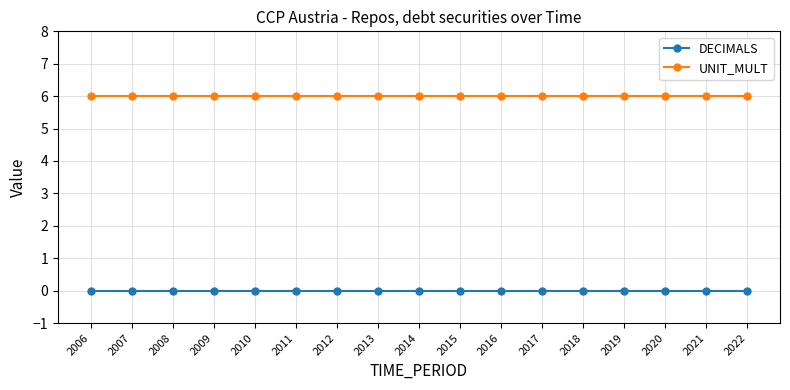

List the series in order of their peak value, highest first.

UNIT_MULT, DECIMALS